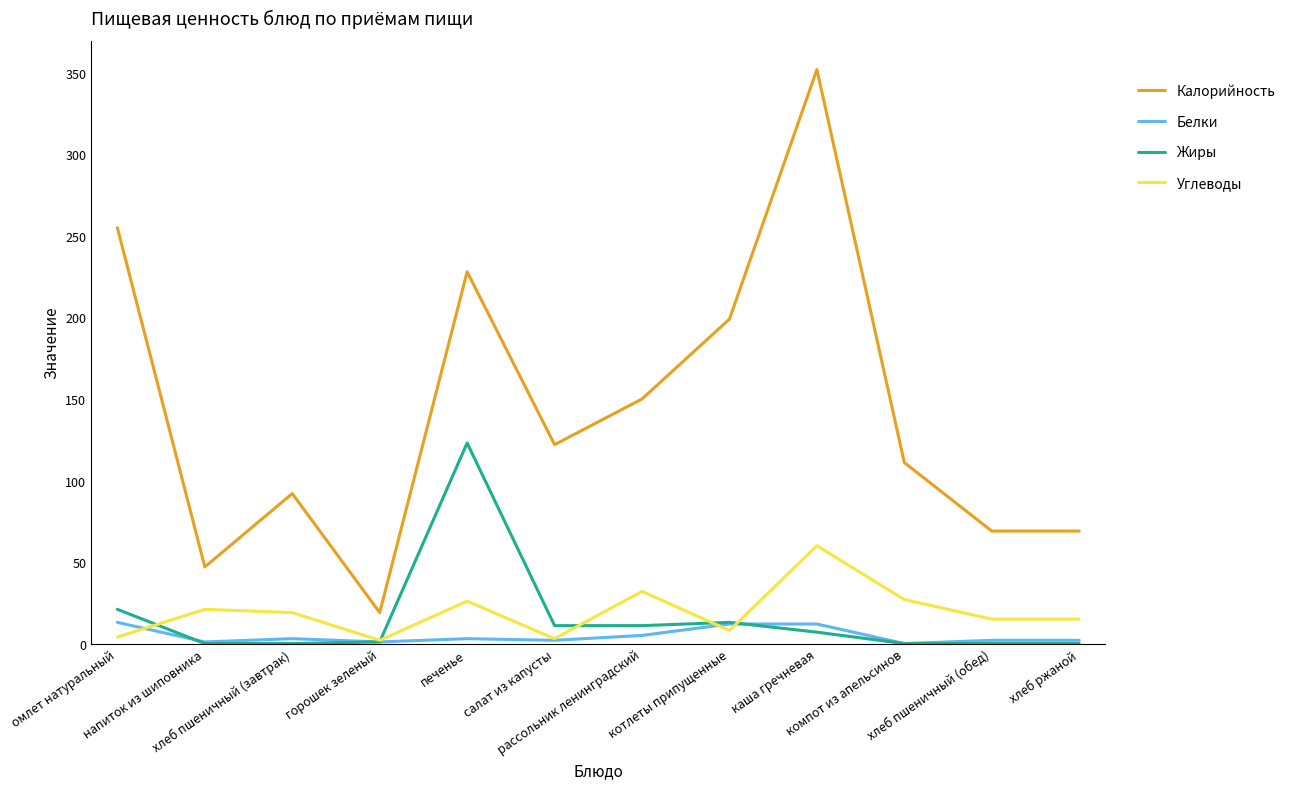

True or false: Жиры has a value of 11 at рассольник ленинградский.

True